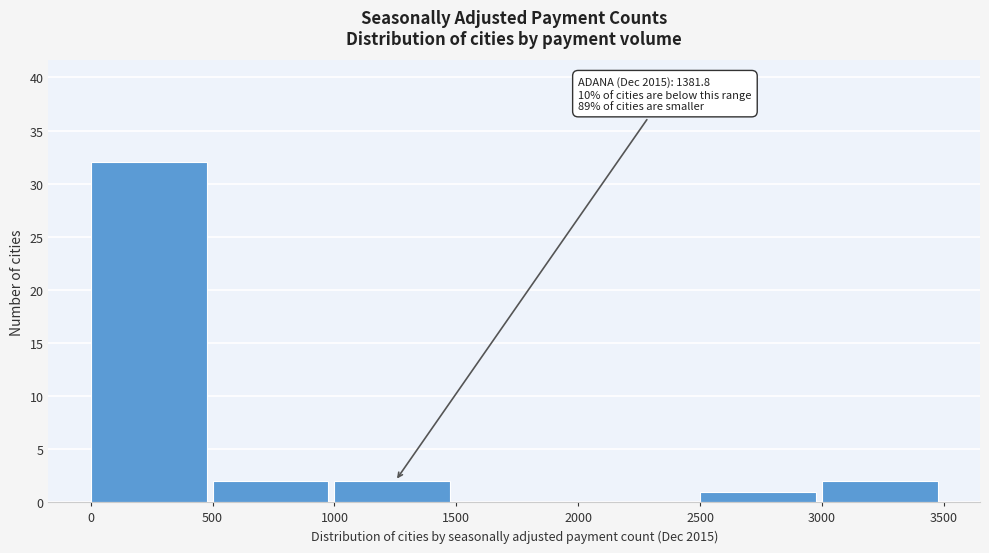

Over which range of the x-axis is the bar tallest?

0 to 500